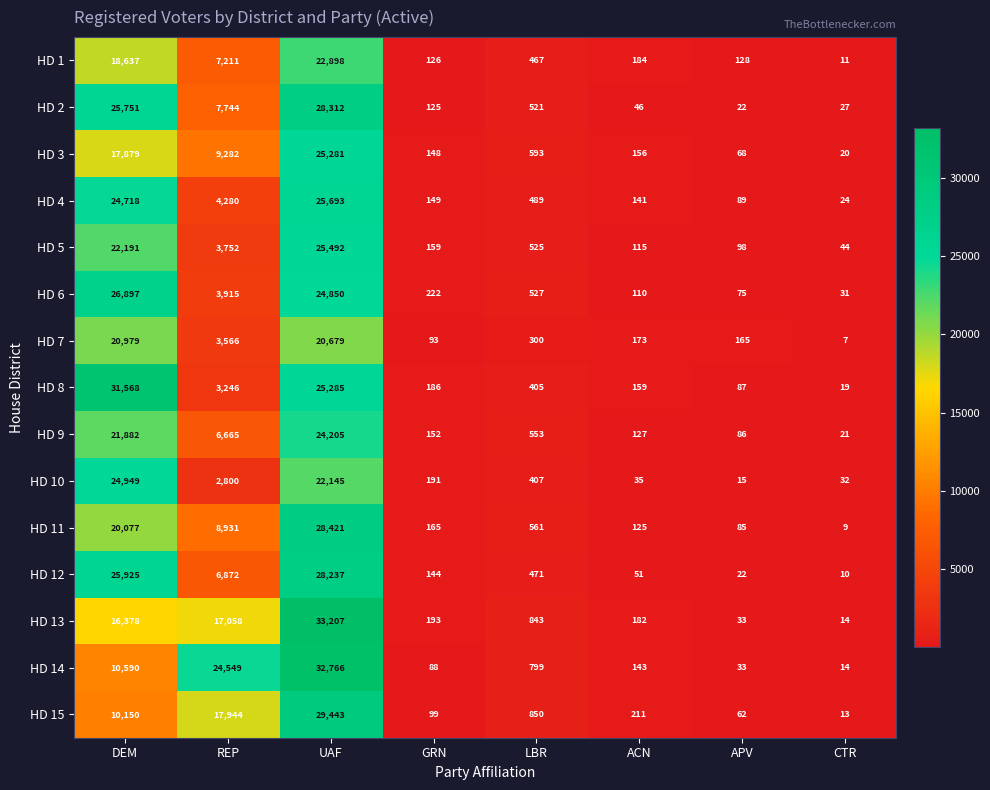

Which series has the largest total across all categories?

HD 14